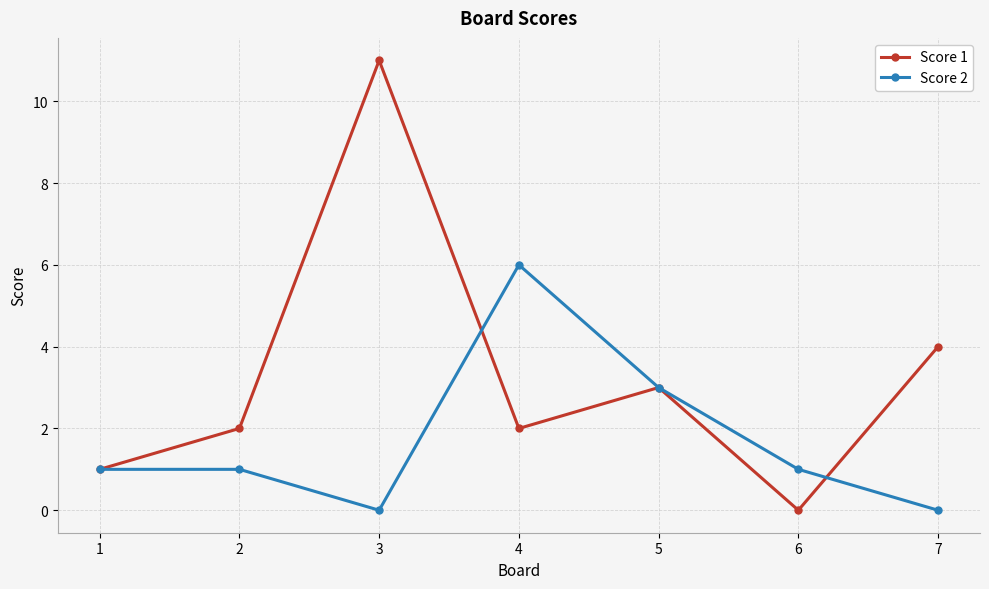

Is this an area chart (filled region under the line)?

No